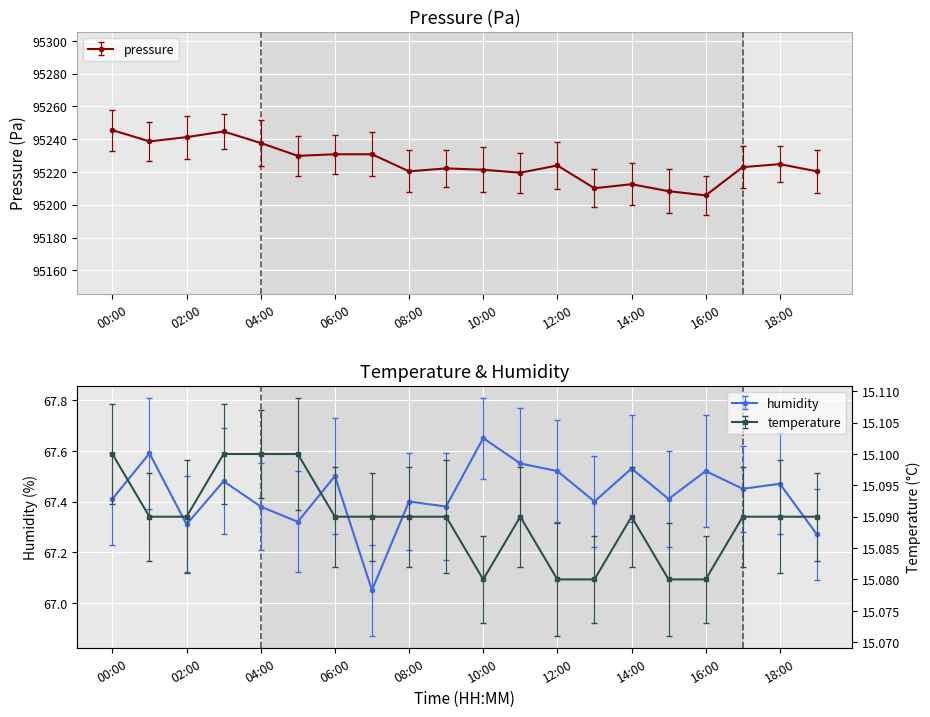

What is the minimum value shown in the chart?

15.1